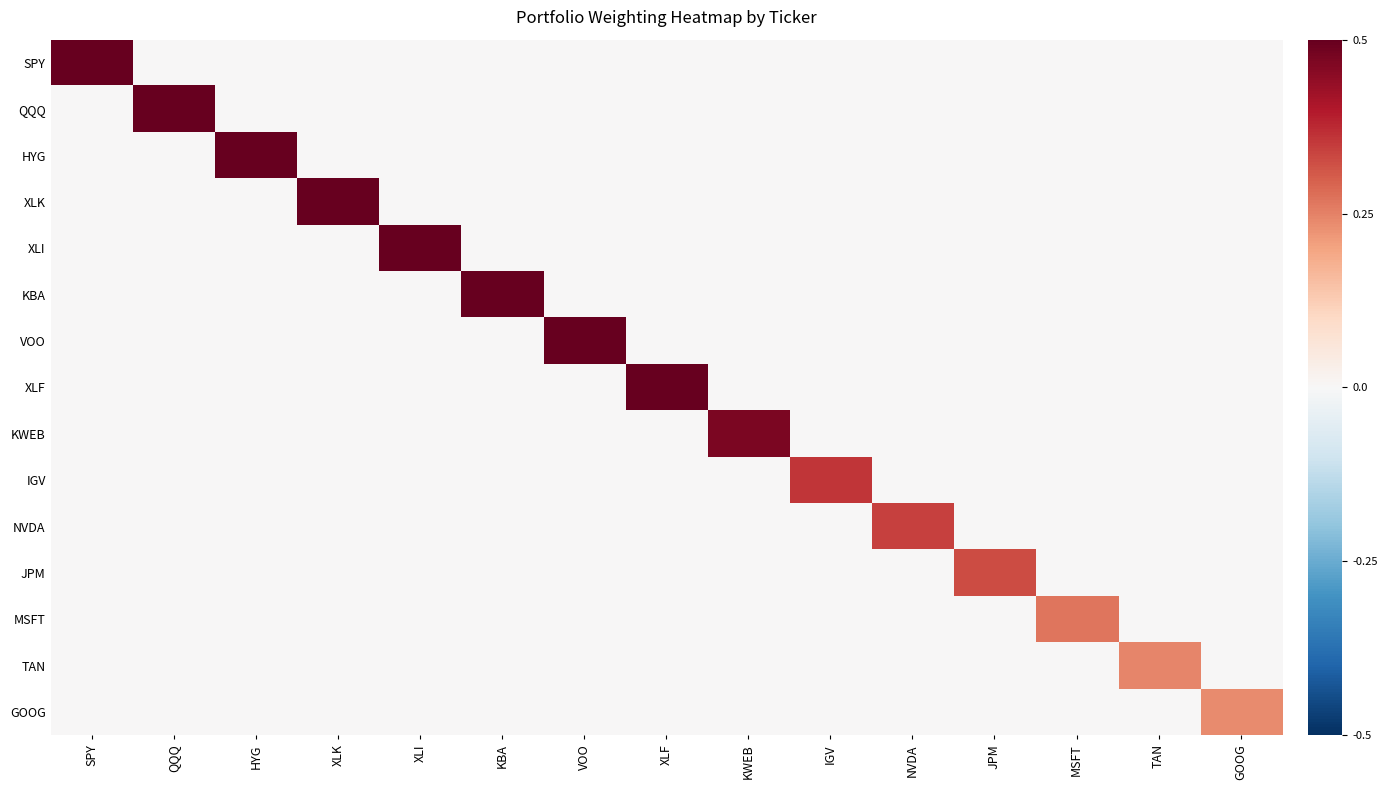

Which has a higher value, QQQ or XLI?

QQQ